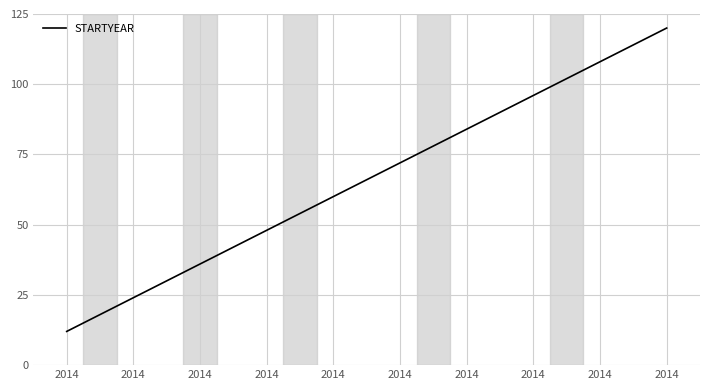

How many lines are shown in the chart?

1